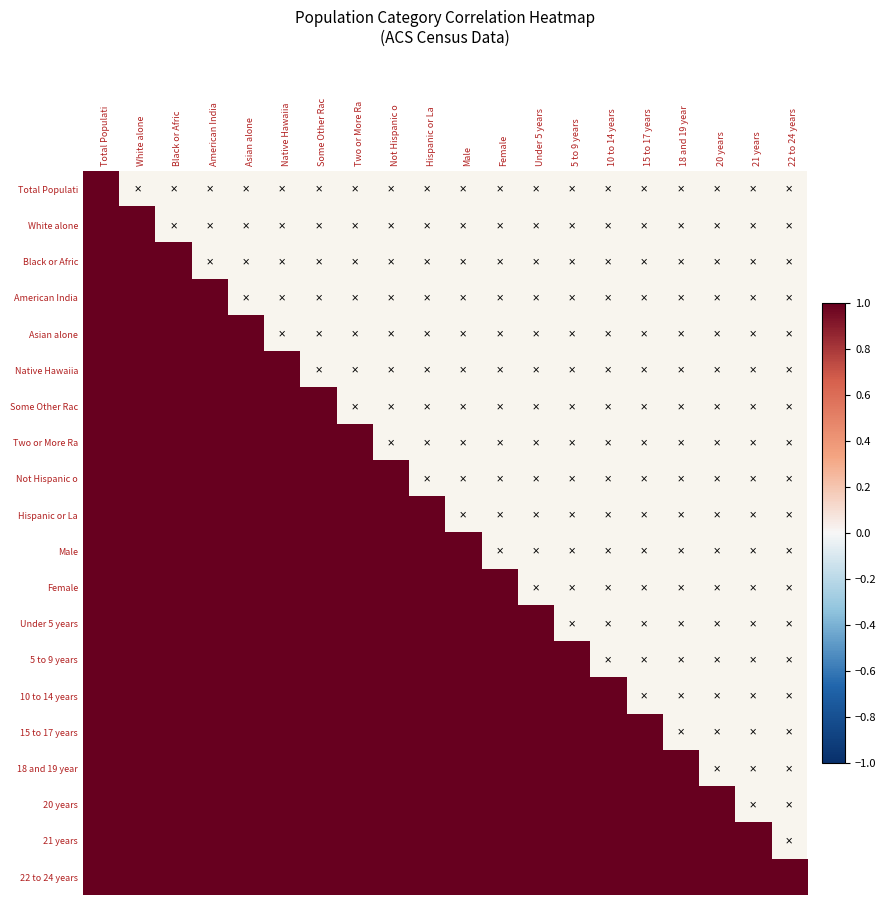

Reading left to right, what are all the values shown in this chart?

Total Populati: Total Populati=1.0	White alone=1.0	Black or Afric=1.0	American India=1.0	Asian alone=1.0	Native Hawaiia=1.0	Some Other Rac=1.0	Two or More Ra=1.0	Not Hispanic o=1.0	Hispanic or La=1.0	Male=1.0	Female=1.0	Under 5 years=1.0	5 to 9 years=1.0	10 to 14 years=1.0	15 to 17 years=1.0	18 and 19 year=1.0	20 years=1.0	21 years=1.0	22 to 24 years=1.0
White alone: Total Populati=1.0	White alone=1.0	Black or Afric=1.0	American India=1.0	Asian alone=1.0	Native Hawaiia=1.0	Some Other Rac=1.0	Two or More Ra=1.0	Not Hispanic o=1.0	Hispanic or La=1.0	Male=1.0	Female=1.0	Under 5 years=1.0	5 to 9 years=1.0	10 to 14 years=1.0	15 to 17 years=1.0	18 and 19 year=1.0	20 years=1.0	21 years=1.0	22 to 24 years=1.0
Black or Afric: Total Populati=1.0	White alone=1.0	Black or Afric=1.0	American India=1.0	Asian alone=1.0	Native Hawaiia=1.0	Some Other Rac=1.0	Two or More Ra=1.0	Not Hispanic o=1.0	Hispanic or La=1.0	Male=1.0	Female=1.0	Under 5 years=1.0	5 to 9 years=1.0	10 to 14 years=1.0	15 to 17 years=1.0	18 and 19 year=1.0	20 years=1.0	21 years=1.0	22 to 24 years=1.0
American India: Total Populati=1.0	White alone=1.0	Black or Afric=1.0	American India=1.0	Asian alone=1.0	Native Hawaiia=1.0	Some Other Rac=1.0	Two or More Ra=1.0	Not Hispanic o=1.0	Hispanic or La=1.0	Male=1.0	Female=1.0	Under 5 years=1.0	5 to 9 years=1.0	10 to 14 years=1.0	15 to 17 years=1.0	18 and 19 year=1.0	20 years=1.0	21 years=1.0	22 to 24 years=1.0
Asian alone: Total Populati=1.0	White alone=1.0	Black or Afric=1.0	American India=1.0	Asian alone=1.0	Native Hawaiia=1.0	Some Other Rac=1.0	Two or More Ra=1.0	Not Hispanic o=1.0	Hispanic or La=1.0	Male=1.0	Female=1.0	Under 5 years=1.0	5 to 9 years=1.0	10 to 14 years=1.0	15 to 17 years=1.0	18 and 19 year=1.0	20 years=1.0	21 years=1.0	22 to 24 years=1.0
Native Hawaiia: Total Populati=1.0	White alone=1.0	Black or Afric=1.0	American India=1.0	Asian alone=1.0	Native Hawaiia=1.0	Some Other Rac=1.0	Two or More Ra=1.0	Not Hispanic o=1.0	Hispanic or La=1.0	Male=1.0	Female=1.0	Under 5 years=1.0	5 to 9 years=1.0	10 to 14 years=1.0	15 to 17 years=1.0	18 and 19 year=1.0	20 years=1.0	21 years=1.0	22 to 24 years=1.0
Some Other Rac: Total Populati=1.0	White alone=1.0	Black or Afric=1.0	American India=1.0	Asian alone=1.0	Native Hawaiia=1.0	Some Other Rac=1.0	Two or More Ra=1.0	Not Hispanic o=1.0	Hispanic or La=1.0	Male=1.0	Female=1.0	Under 5 years=1.0	5 to 9 years=1.0	10 to 14 years=1.0	15 to 17 years=1.0	18 and 19 year=1.0	20 years=1.0	21 years=1.0	22 to 24 years=1.0
Two or More Ra: Total Populati=1.0	White alone=1.0	Black or Afric=1.0	American India=1.0	Asian alone=1.0	Native Hawaiia=1.0	Some Other Rac=1.0	Two or More Ra=1.0	Not Hispanic o=1.0	Hispanic or La=1.0	Male=1.0	Female=1.0	Under 5 years=1.0	5 to 9 years=1.0	10 to 14 years=1.0	15 to 17 years=1.0	18 and 19 year=1.0	20 years=1.0	21 years=1.0	22 to 24 years=1.0
Not Hispanic o: Total Populati=1.0	White alone=1.0	Black or Afric=1.0	American India=1.0	Asian alone=1.0	Native Hawaiia=1.0	Some Other Rac=1.0	Two or More Ra=1.0	Not Hispanic o=1.0	Hispanic or La=1.0	Male=1.0	Female=1.0	Under 5 years=1.0	5 to 9 years=1.0	10 to 14 years=1.0	15 to 17 years=1.0	18 and 19 year=1.0	20 years=1.0	21 years=1.0	22 to 24 years=1.0
Hispanic or La: Total Populati=1.0	White alone=1.0	Black or Afric=1.0	American India=1.0	Asian alone=1.0	Native Hawaiia=1.0	Some Other Rac=1.0	Two or More Ra=1.0	Not Hispanic o=1.0	Hispanic or La=1.0	Male=1.0	Female=1.0	Under 5 years=1.0	5 to 9 years=1.0	10 to 14 years=1.0	15 to 17 years=1.0	18 and 19 year=1.0	20 years=1.0	21 years=1.0	22 to 24 years=1.0
Male: Total Populati=1.0	White alone=1.0	Black or Afric=1.0	American India=1.0	Asian alone=1.0	Native Hawaiia=1.0	Some Other Rac=1.0	Two or More Ra=1.0	Not Hispanic o=1.0	Hispanic or La=1.0	Male=1.0	Female=1.0	Under 5 years=1.0	5 to 9 years=1.0	10 to 14 years=1.0	15 to 17 years=1.0	18 and 19 year=1.0	20 years=1.0	21 years=1.0	22 to 24 years=1.0
Female: Total Populati=1.0	White alone=1.0	Black or Afric=1.0	American India=1.0	Asian alone=1.0	Native Hawaiia=1.0	Some Other Rac=1.0	Two or More Ra=1.0	Not Hispanic o=1.0	Hispanic or La=1.0	Male=1.0	Female=1.0	Under 5 years=1.0	5 to 9 years=1.0	10 to 14 years=1.0	15 to 17 years=1.0	18 and 19 year=1.0	20 years=1.0	21 years=1.0	22 to 24 years=1.0
Under 5 years: Total Populati=1.0	White alone=1.0	Black or Afric=1.0	American India=1.0	Asian alone=1.0	Native Hawaiia=1.0	Some Other Rac=1.0	Two or More Ra=1.0	Not Hispanic o=1.0	Hispanic or La=1.0	Male=1.0	Female=1.0	Under 5 years=1.0	5 to 9 years=1.0	10 to 14 years=1.0	15 to 17 years=1.0	18 and 19 year=1.0	20 years=1.0	21 years=1.0	22 to 24 years=1.0
5 to 9 years: Total Populati=1.0	White alone=1.0	Black or Afric=1.0	American India=1.0	Asian alone=1.0	Native Hawaiia=1.0	Some Other Rac=1.0	Two or More Ra=1.0	Not Hispanic o=1.0	Hispanic or La=1.0	Male=1.0	Female=1.0	Under 5 years=1.0	5 to 9 years=1.0	10 to 14 years=1.0	15 to 17 years=1.0	18 and 19 year=1.0	20 years=1.0	21 years=1.0	22 to 24 years=1.0
10 to 14 years: Total Populati=1.0	White alone=1.0	Black or Afric=1.0	American India=1.0	Asian alone=1.0	Native Hawaiia=1.0	Some Other Rac=1.0	Two or More Ra=1.0	Not Hispanic o=1.0	Hispanic or La=1.0	Male=1.0	Female=1.0	Under 5 years=1.0	5 to 9 years=1.0	10 to 14 years=1.0	15 to 17 years=1.0	18 and 19 year=1.0	20 years=1.0	21 years=1.0	22 to 24 years=1.0
15 to 17 years: Total Populati=1.0	White alone=1.0	Black or Afric=1.0	American India=1.0	Asian alone=1.0	Native Hawaiia=1.0	Some Other Rac=1.0	Two or More Ra=1.0	Not Hispanic o=1.0	Hispanic or La=1.0	Male=1.0	Female=1.0	Under 5 years=1.0	5 to 9 years=1.0	10 to 14 years=1.0	15 to 17 years=1.0	18 and 19 year=1.0	20 years=1.0	21 years=1.0	22 to 24 years=1.0
18 and 19 year: Total Populati=1.0	White alone=1.0	Black or Afric=1.0	American India=1.0	Asian alone=1.0	Native Hawaiia=1.0	Some Other Rac=1.0	Two or More Ra=1.0	Not Hispanic o=1.0	Hispanic or La=1.0	Male=1.0	Female=1.0	Under 5 years=1.0	5 to 9 years=1.0	10 to 14 years=1.0	15 to 17 years=1.0	18 and 19 year=1.0	20 years=1.0	21 years=1.0	22 to 24 years=1.0
20 years: Total Populati=1.0	White alone=1.0	Black or Afric=1.0	American India=1.0	Asian alone=1.0	Native Hawaiia=1.0	Some Other Rac=1.0	Two or More Ra=1.0	Not Hispanic o=1.0	Hispanic or La=1.0	Male=1.0	Female=1.0	Under 5 years=1.0	5 to 9 years=1.0	10 to 14 years=1.0	15 to 17 years=1.0	18 and 19 year=1.0	20 years=1.0	21 years=1.0	22 to 24 years=1.0
21 years: Total Populati=1.0	White alone=1.0	Black or Afric=1.0	American India=1.0	Asian alone=1.0	Native Hawaiia=1.0	Some Other Rac=1.0	Two or More Ra=1.0	Not Hispanic o=1.0	Hispanic or La=1.0	Male=1.0	Female=1.0	Under 5 years=1.0	5 to 9 years=1.0	10 to 14 years=1.0	15 to 17 years=1.0	18 and 19 year=1.0	20 years=1.0	21 years=1.0	22 to 24 years=1.0
22 to 24 years: Total Populati=1.0	White alone=1.0	Black or Afric=1.0	American India=1.0	Asian alone=1.0	Native Hawaiia=1.0	Some Other Rac=1.0	Two or More Ra=1.0	Not Hispanic o=1.0	Hispanic or La=1.0	Male=1.0	Female=1.0	Under 5 years=1.0	5 to 9 years=1.0	10 to 14 years=1.0	15 to 17 years=1.0	18 and 19 year=1.0	20 years=1.0	21 years=1.0	22 to 24 years=1.0